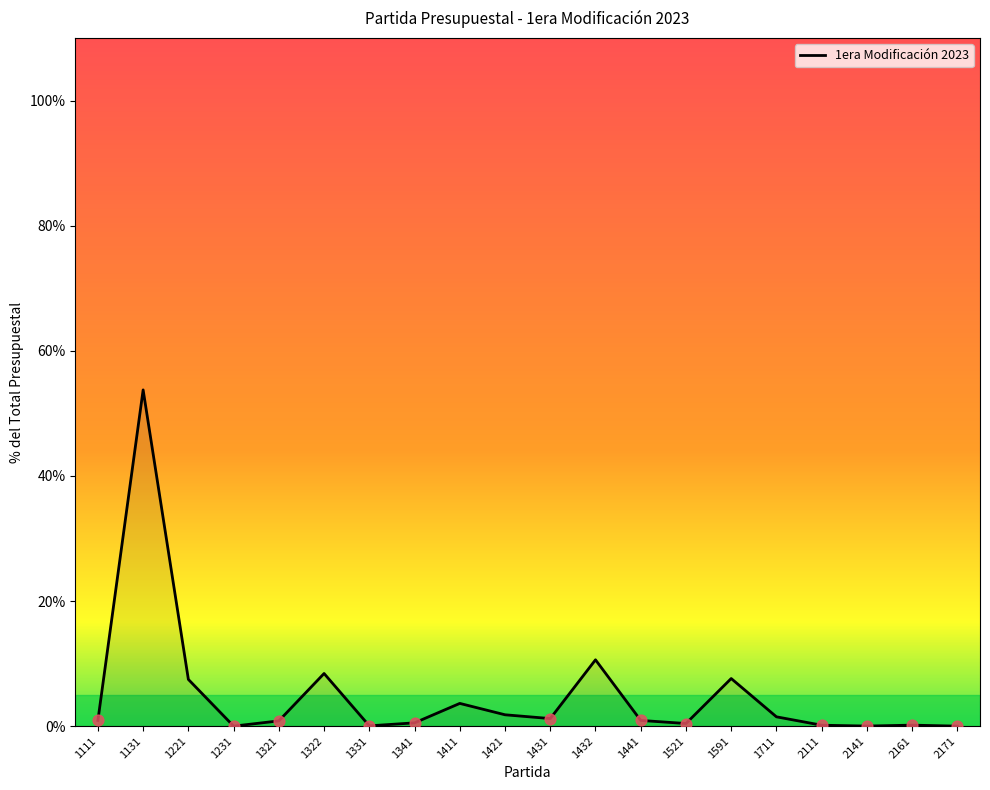

Read the value at 1432.

10.6